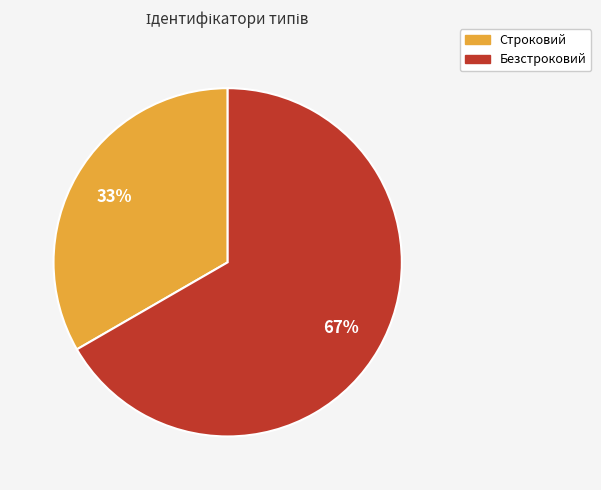

Does Безстроковий represent more than half of the total?

Yes